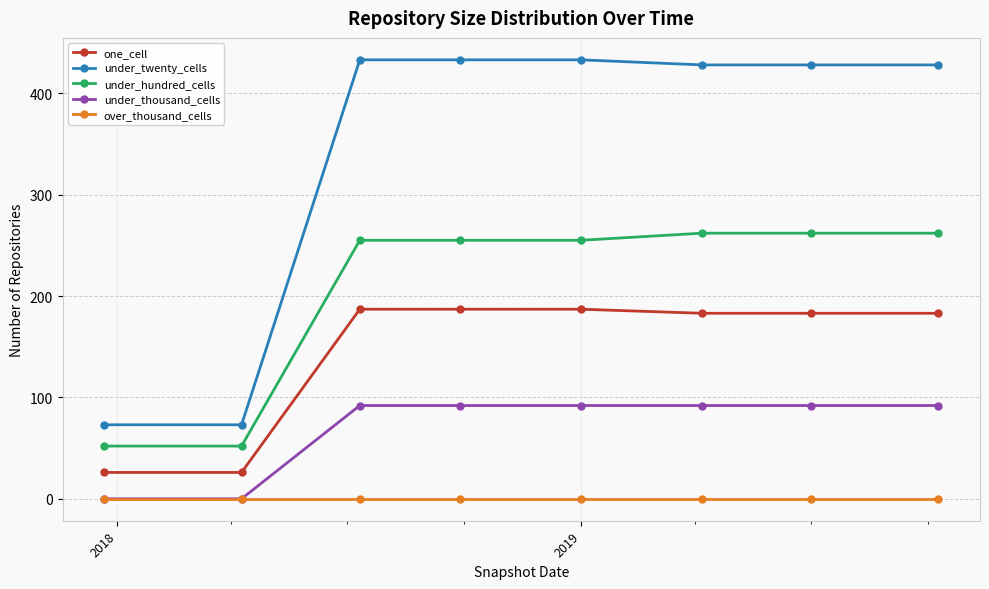

Rank the series by their maximum value, from highest to lowest.

under_twenty_cells, under_hundred_cells, one_cell, under_thousand_cells, over_thousand_cells